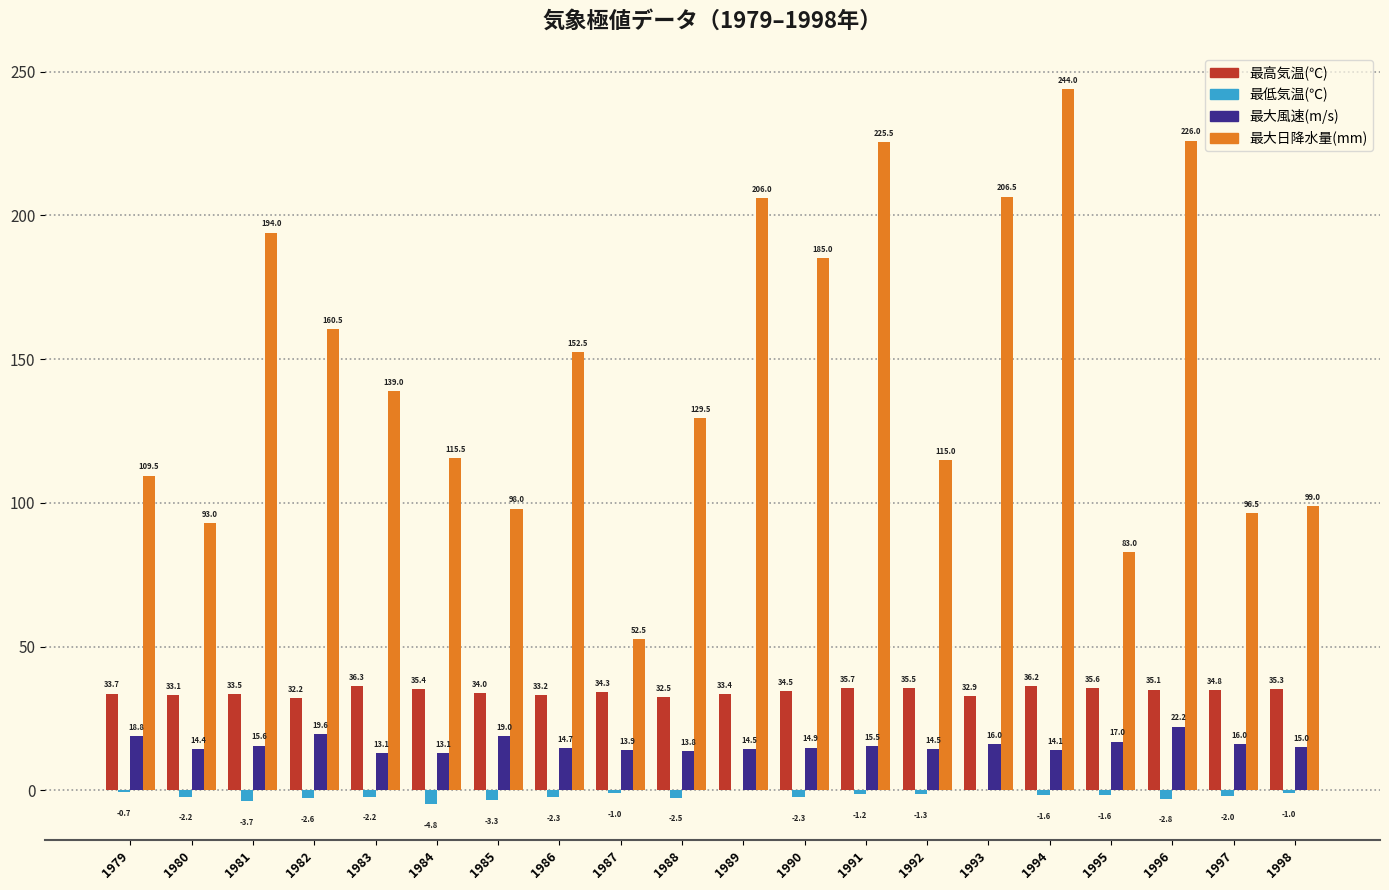

What is the sum of all 最大日降水量(mm) values?

2930.5